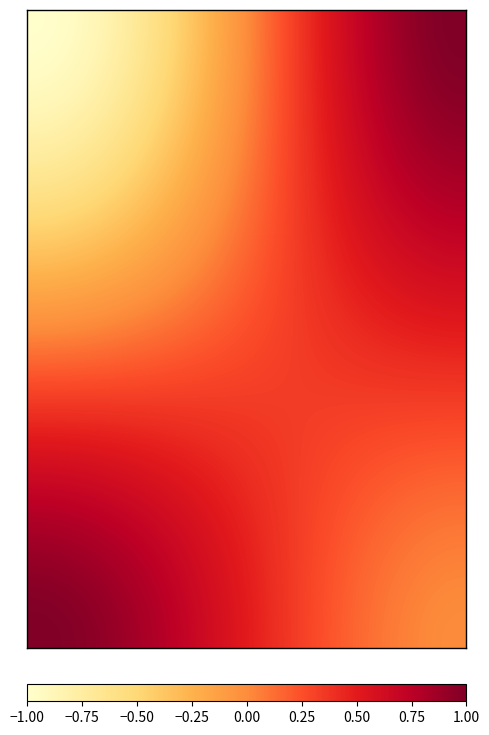

Reading right to left, extract all data points from this chart.

dc647adba8dc3048367141b9f9aa03d186e48ca: 1=1	-1=-1
147ac6b25d2720fd60efdcadaede286e9f57a3b: 1=0	-1=1